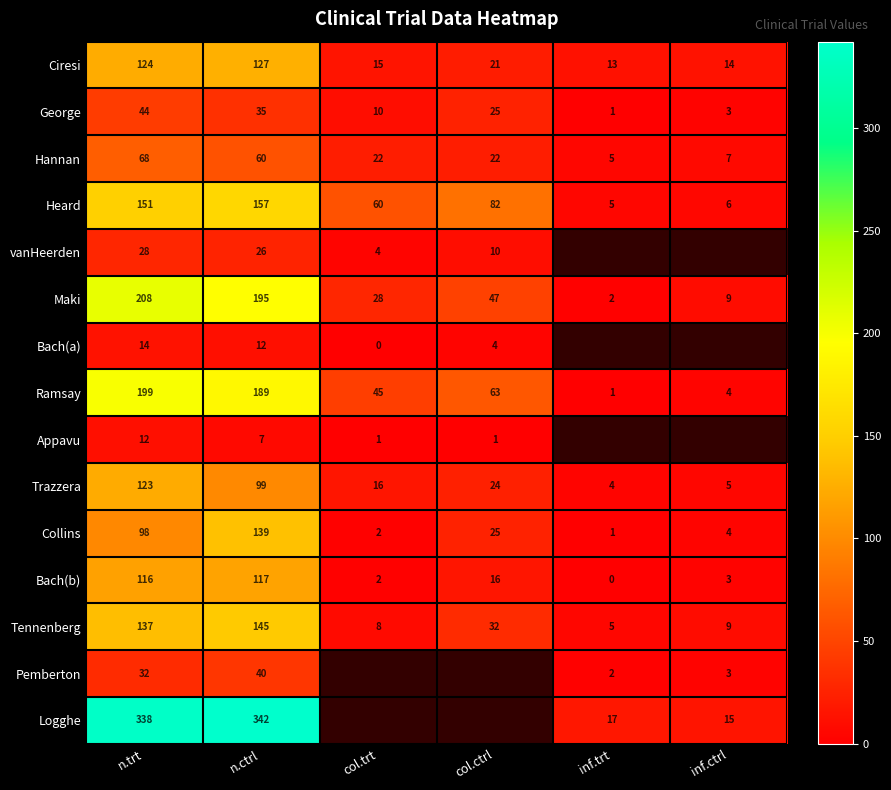

Is it true that Maki equals 28 at col.trt?

True